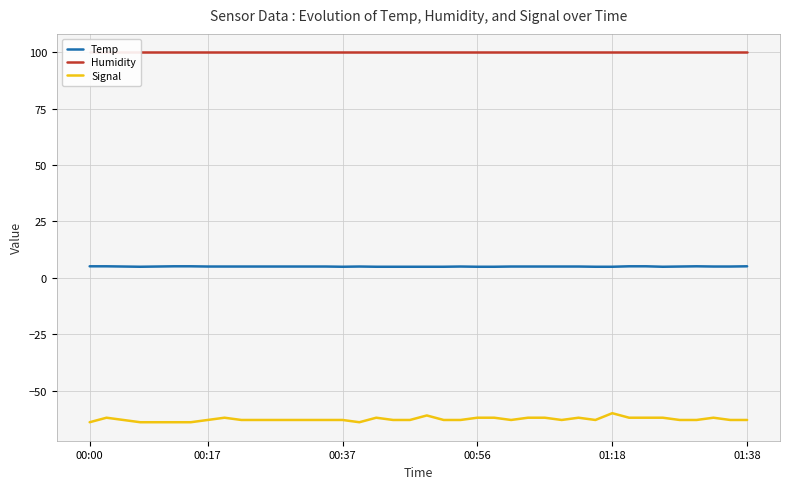

The Temp series shows 4.9 at 00:37. True or false?

True